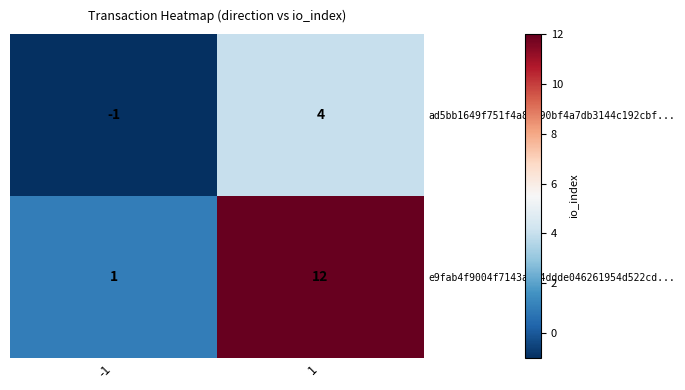

What is the greatest value displayed?

12